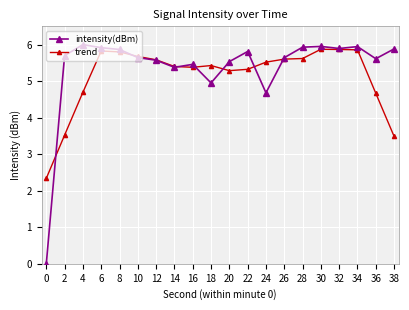

How many positive values does the intensity(dBm) series have?

19